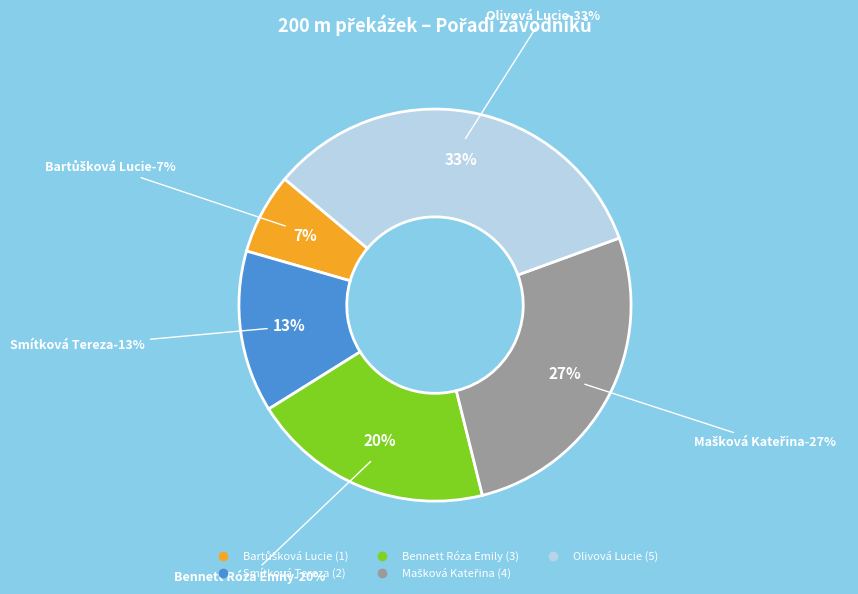

What is the largest slice in the pie chart?

Olivová Lucie